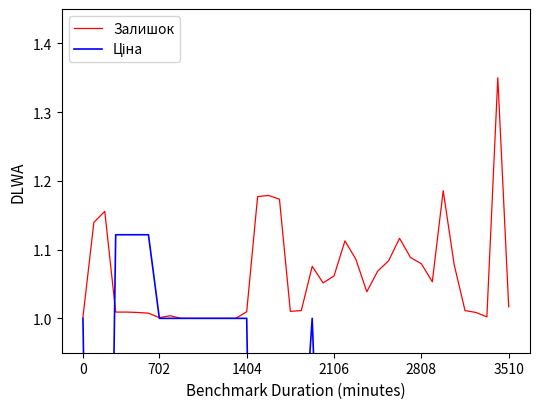

Which series changed the most between 14 and 25?

Ціна